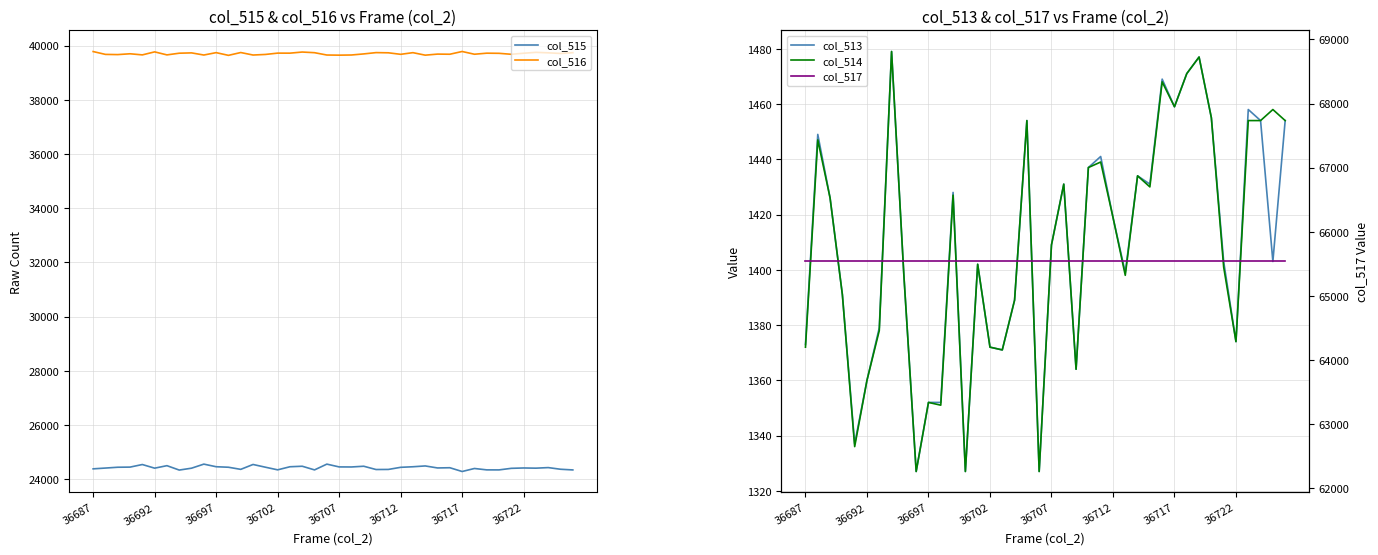

List the series in order of their peak value, highest first.

col_517, col_516, col_515, col_513, col_514